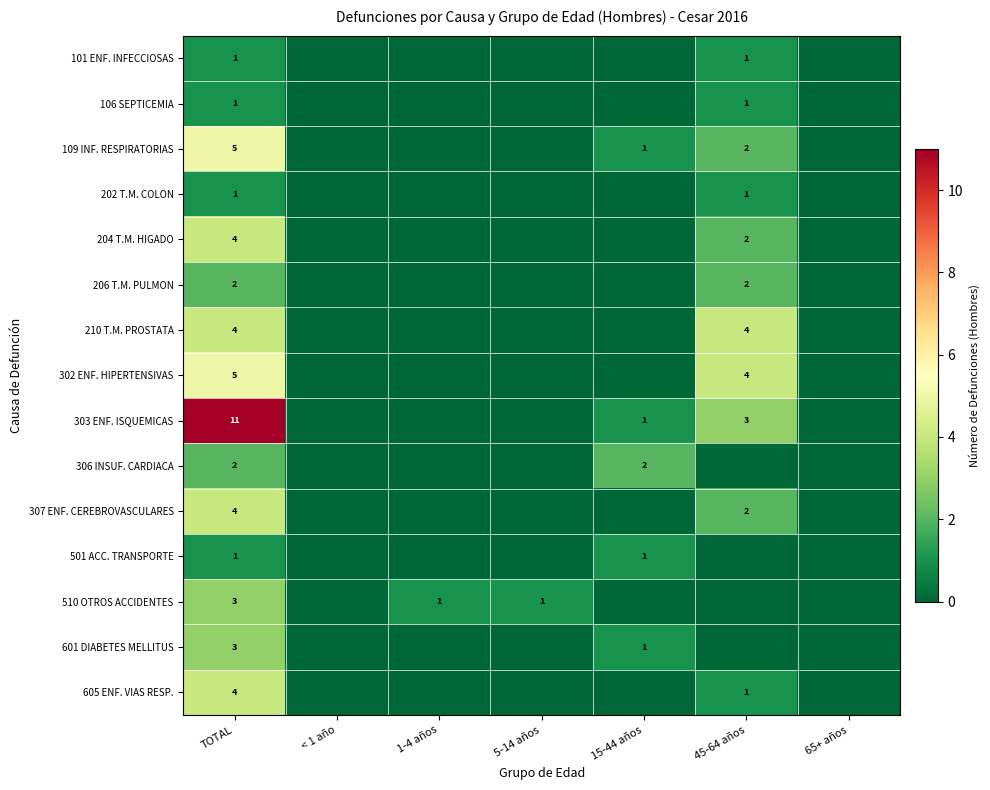

Is it true that 109 INF. RESPIRATORIAS equals 2 at 45-64 años?

True